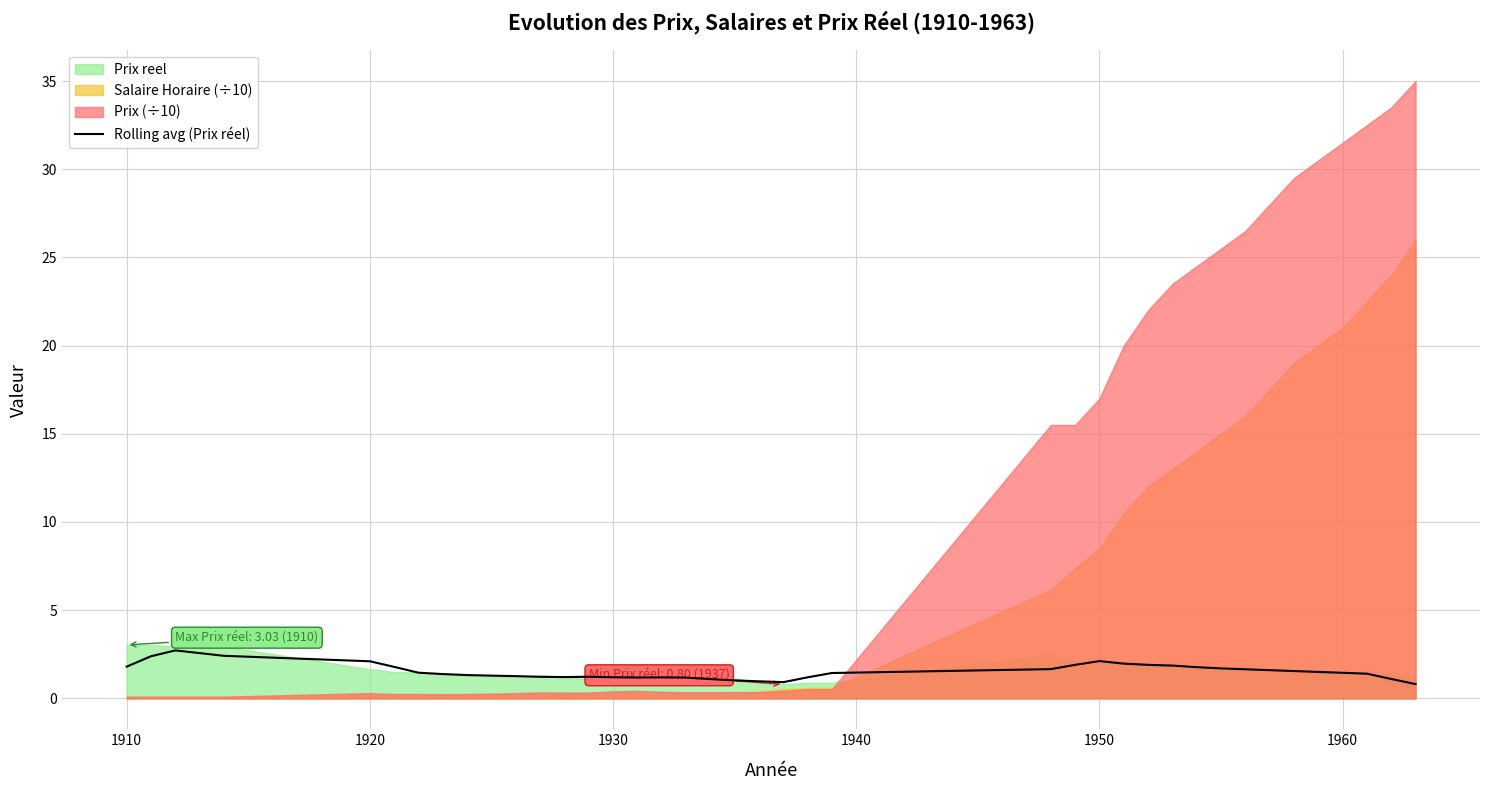

What is the difference between the maximum and minimum values?

1.9